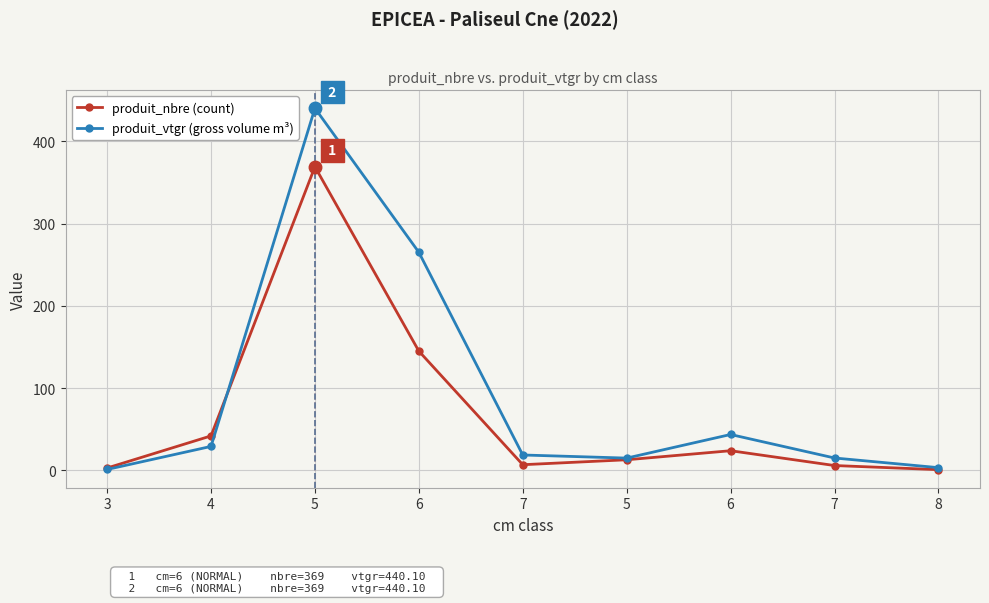

Count the number of categories in the chart.

9